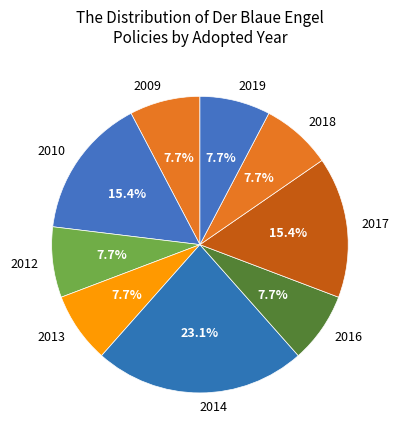

Is there a majority slice in this chart?

No